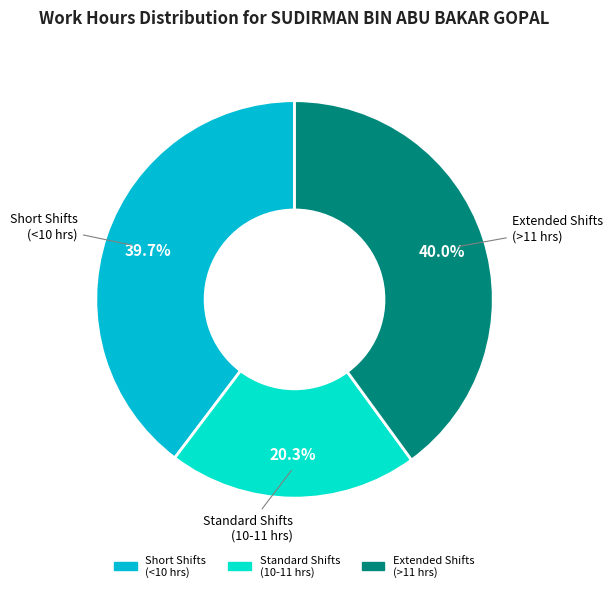

Is there a majority slice in this chart?

No